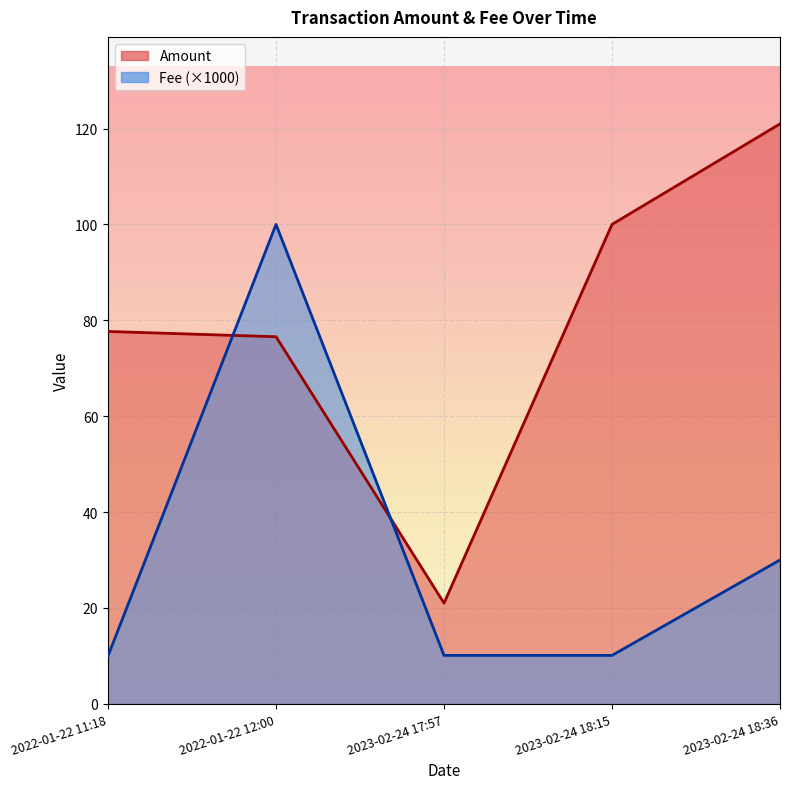

True or false: Amount has a value of 113.4 at 2022-01-22 11:18.

False